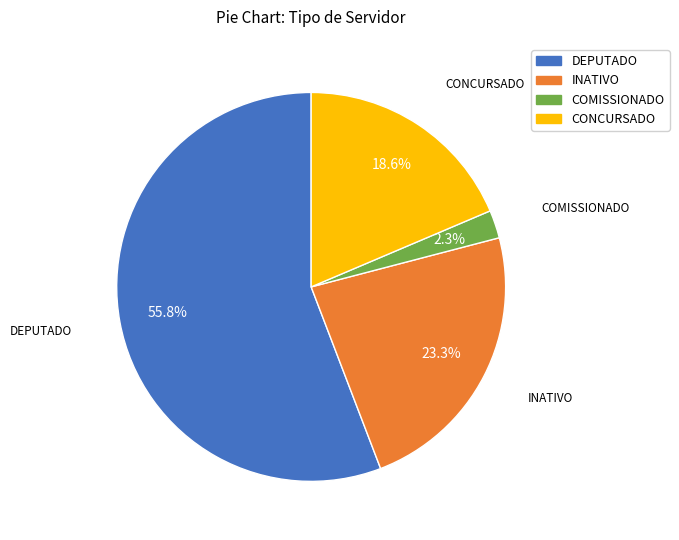

Count the number of slices in the pie.

4